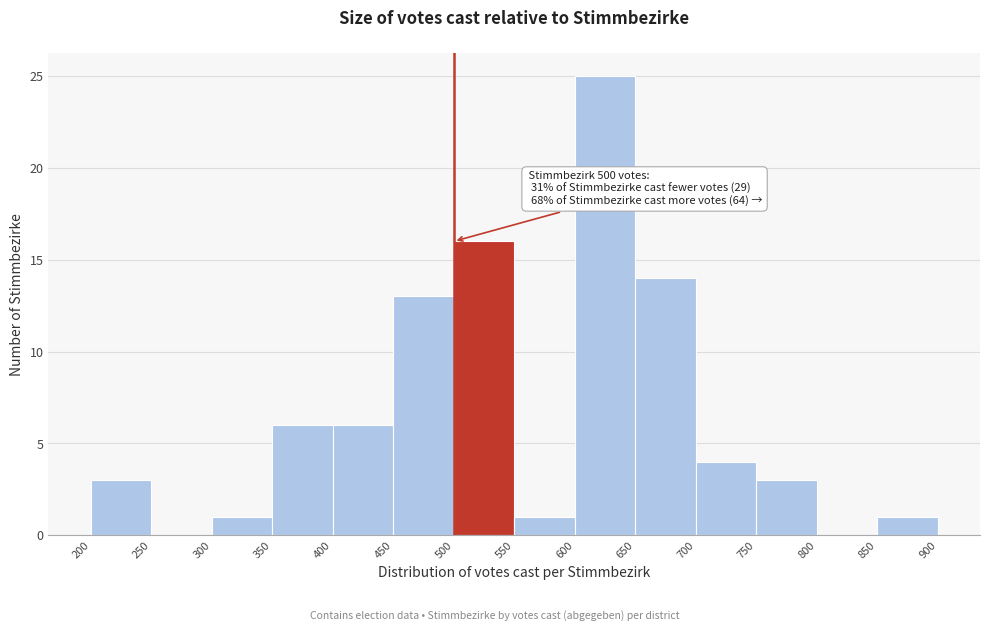

Which range on the x-axis has the tallest bar?

600 to 650